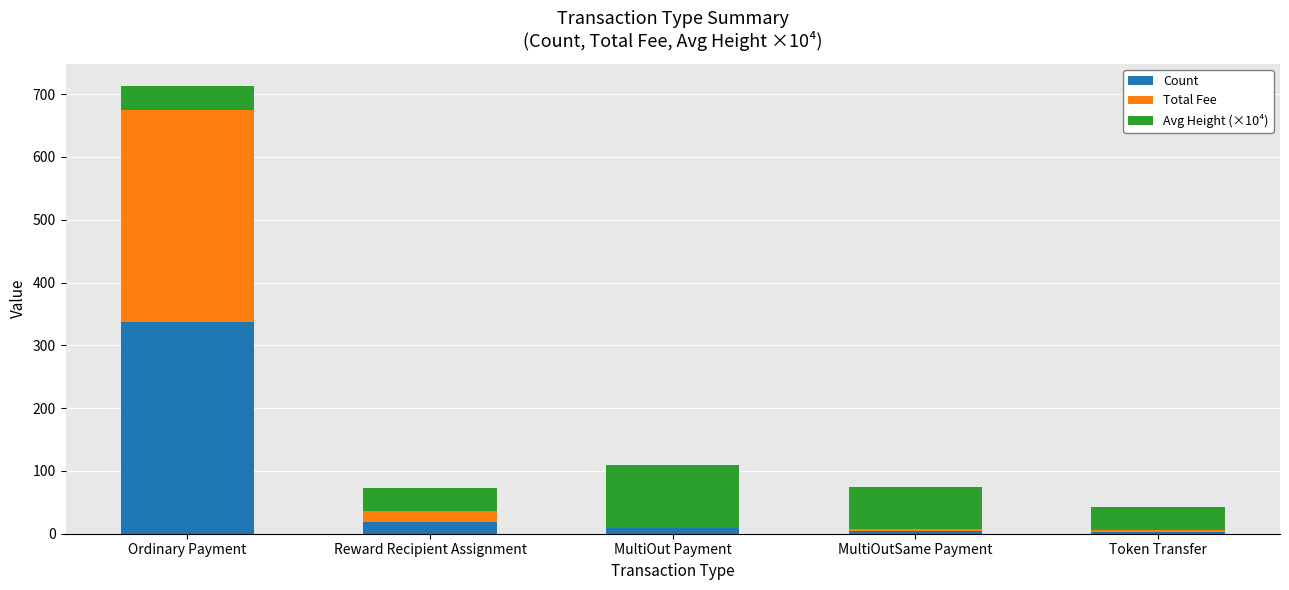

At which category is the sum across all series the highest?

Ordinary Payment